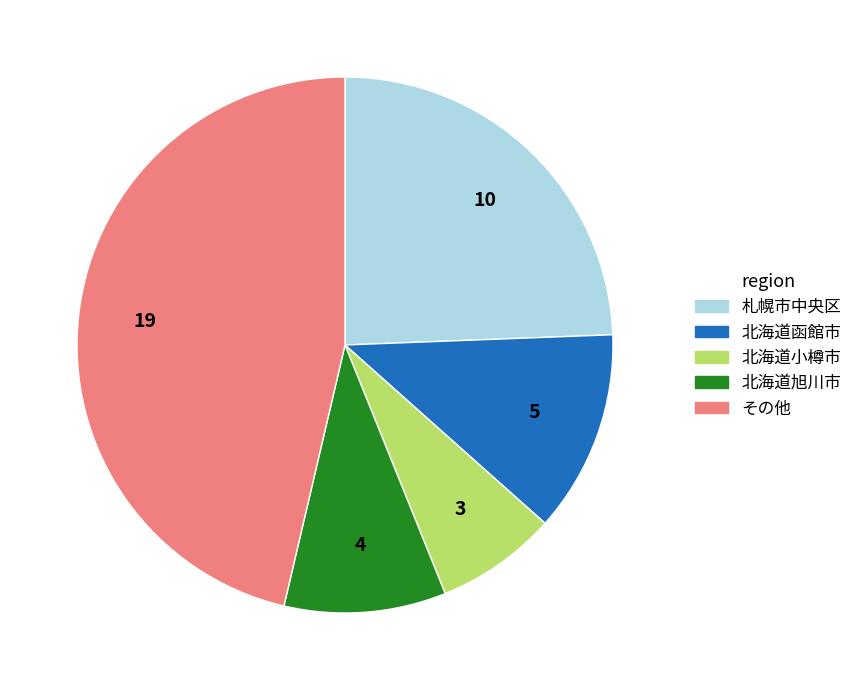

Is the sum of 北海道旭川市 and 北海道小樽市 greater than half?

No